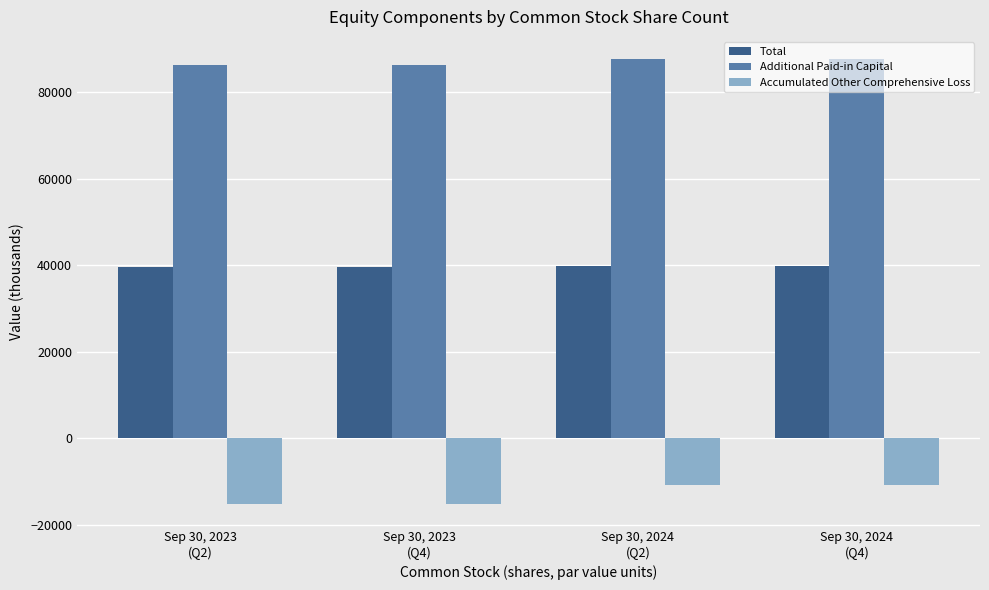

Which series has the largest total across all categories?

Additional Paid-in Capital